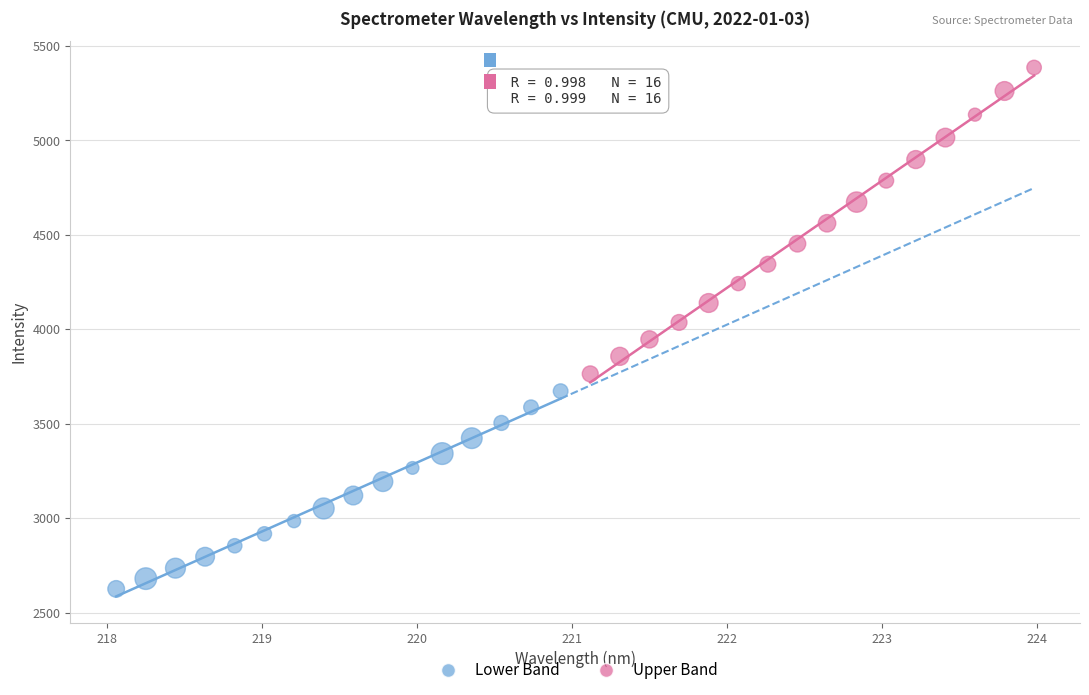

Which series has the largest Y range (max minus min)?

Upper Band